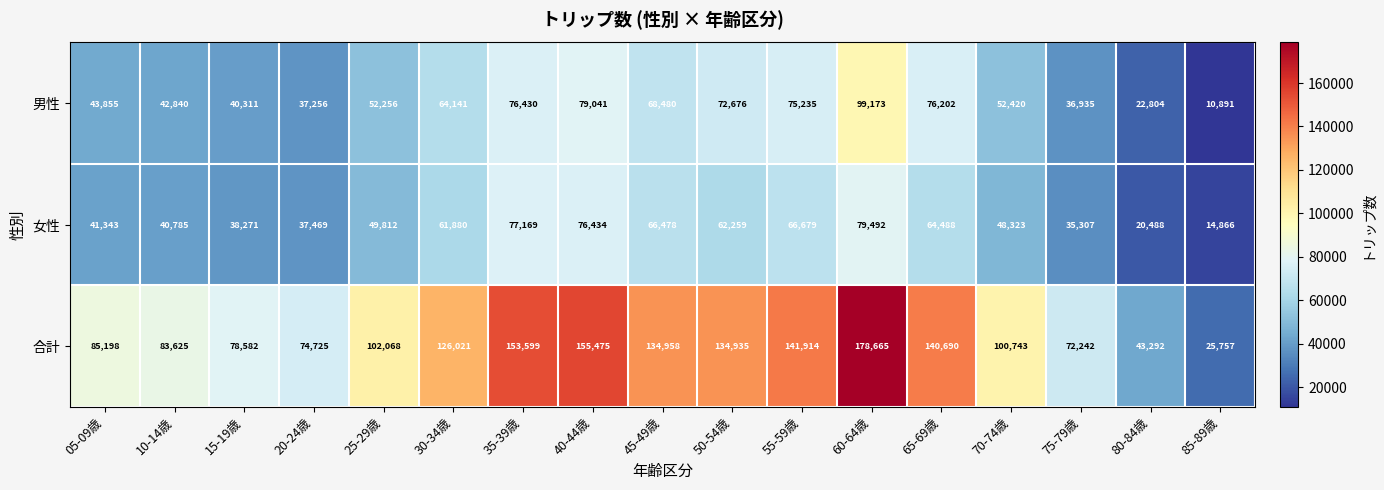

List the labels in order of 合計 value, largest first.

60-64歳, 40-44歳, 35-39歳, 55-59歳, 65-69歳, 45-49歳, 50-54歳, 30-34歳, 25-29歳, 70-74歳, 05-09歳, 10-14歳, 15-19歳, 20-24歳, 75-79歳, 80-84歳, 85-89歳